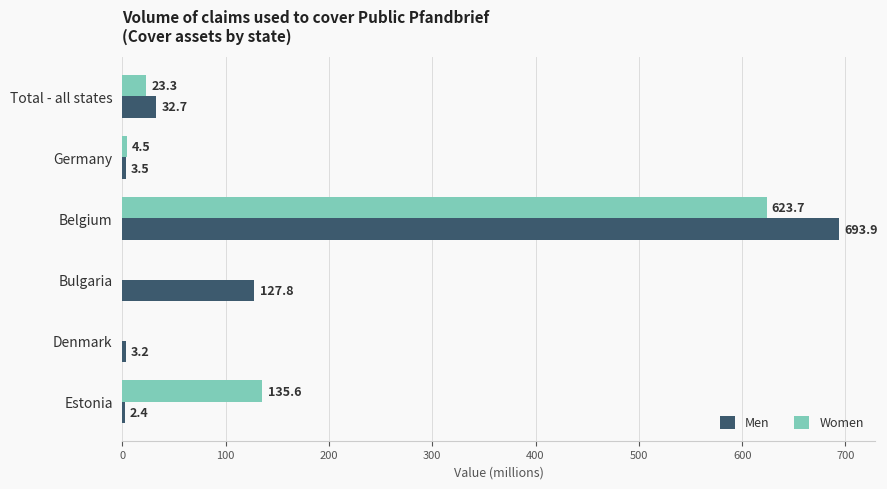

The value of Men at Bulgaria is 127.8. True or false?

True